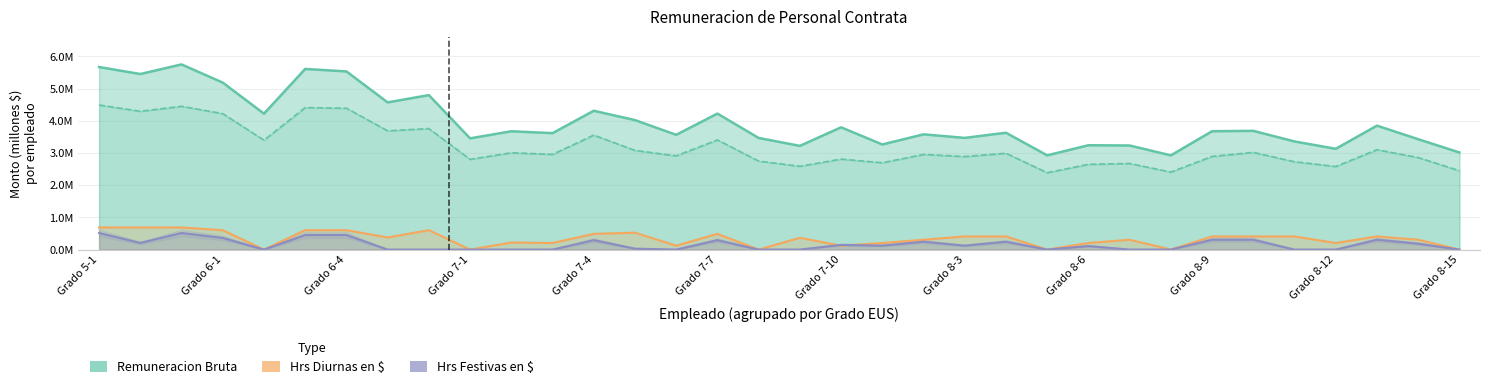

Between which two adjacent categories do Hrs Festivas en $ (Forecast) and Hrs Diurnas en $ (Estimate partial) first intersect?

17 and 18